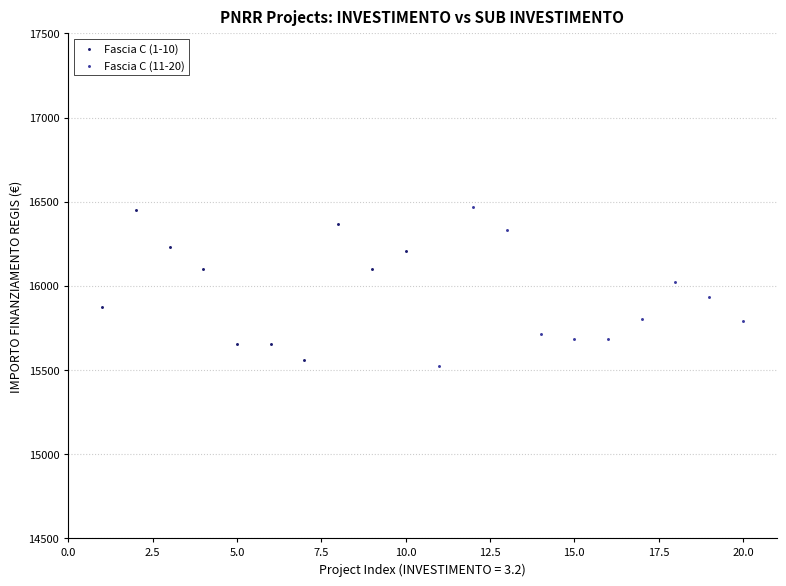

What are all the series names shown in the legend?

Fascia C (1-10), Fascia C (11-20)